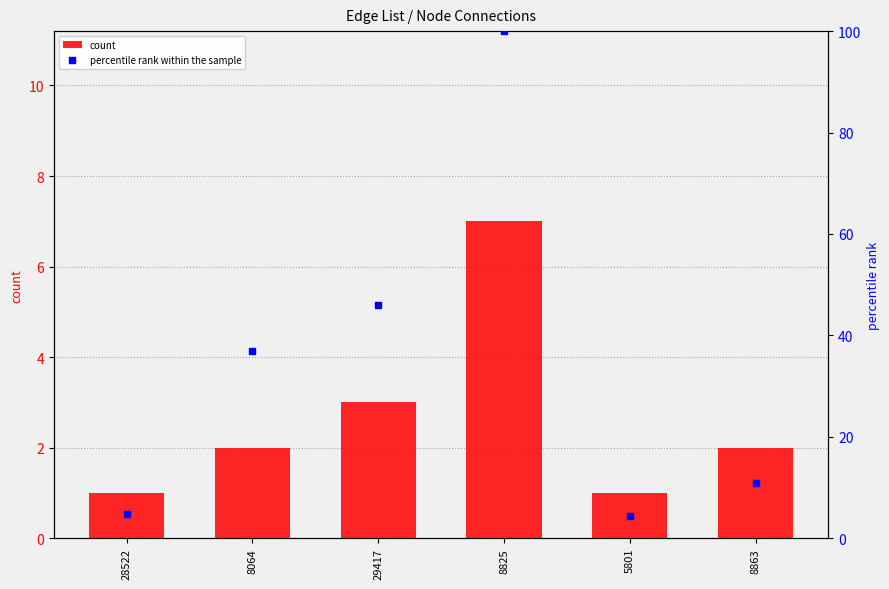

Which series has the largest total across all categories?

percentile rank within the sample